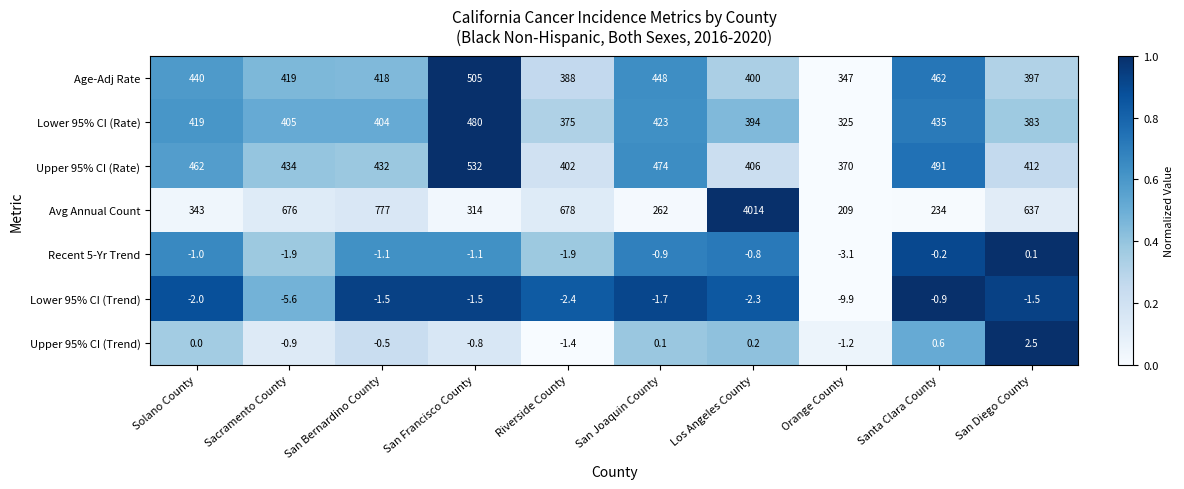

What is the total value across all series at San Joaquin County?

1604.5